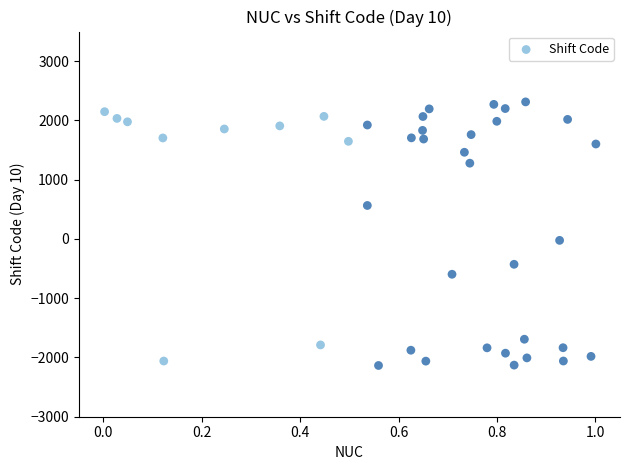

What is the range of X values (max minus min)?

1.0